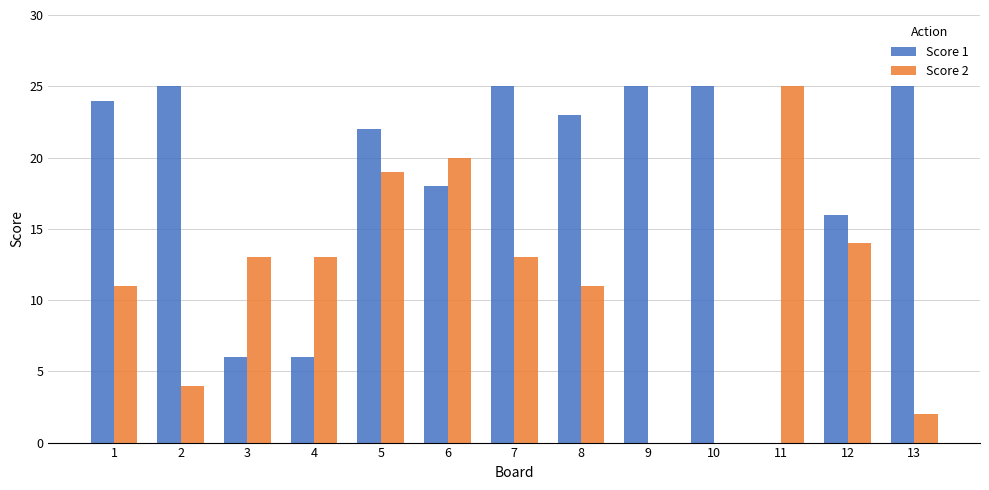

What is the difference between the Score 1 values at 3 and 7?

19